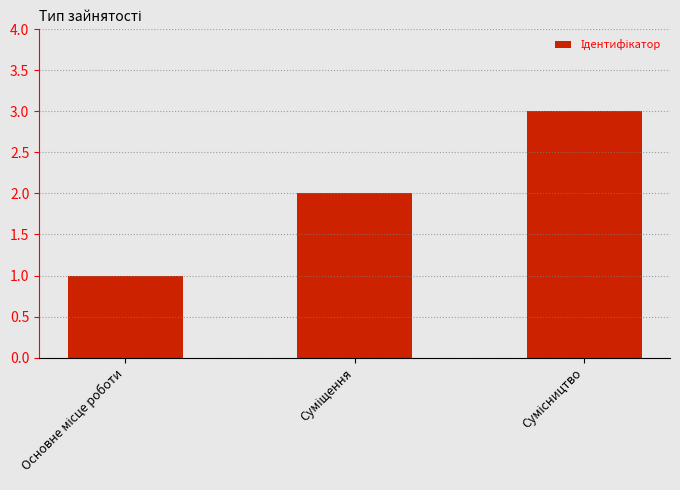

What is the maximum value shown in the chart?

3